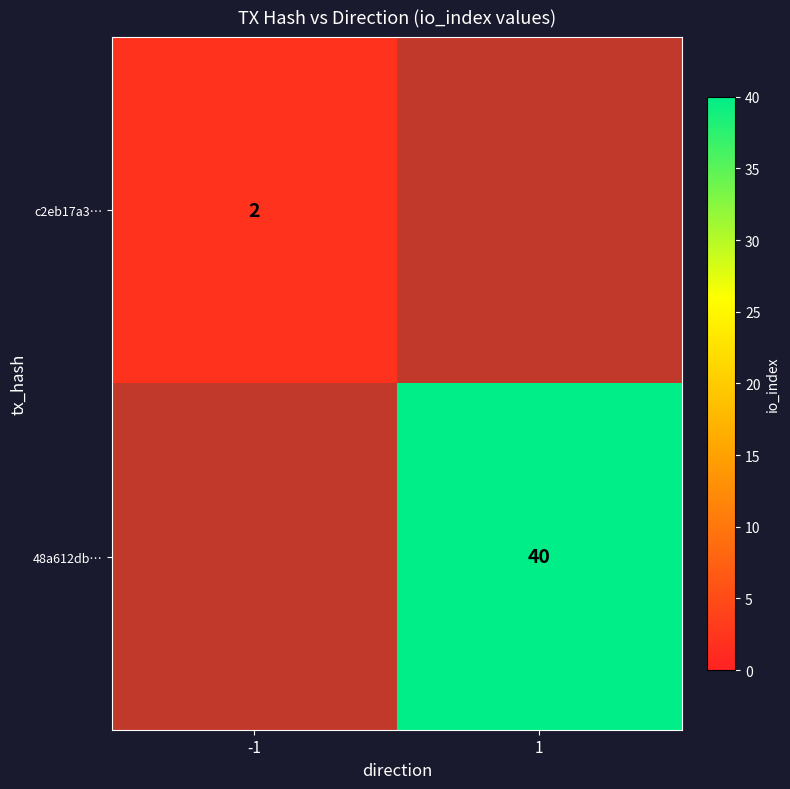

At how many categories does at least one series exceed 19?

1